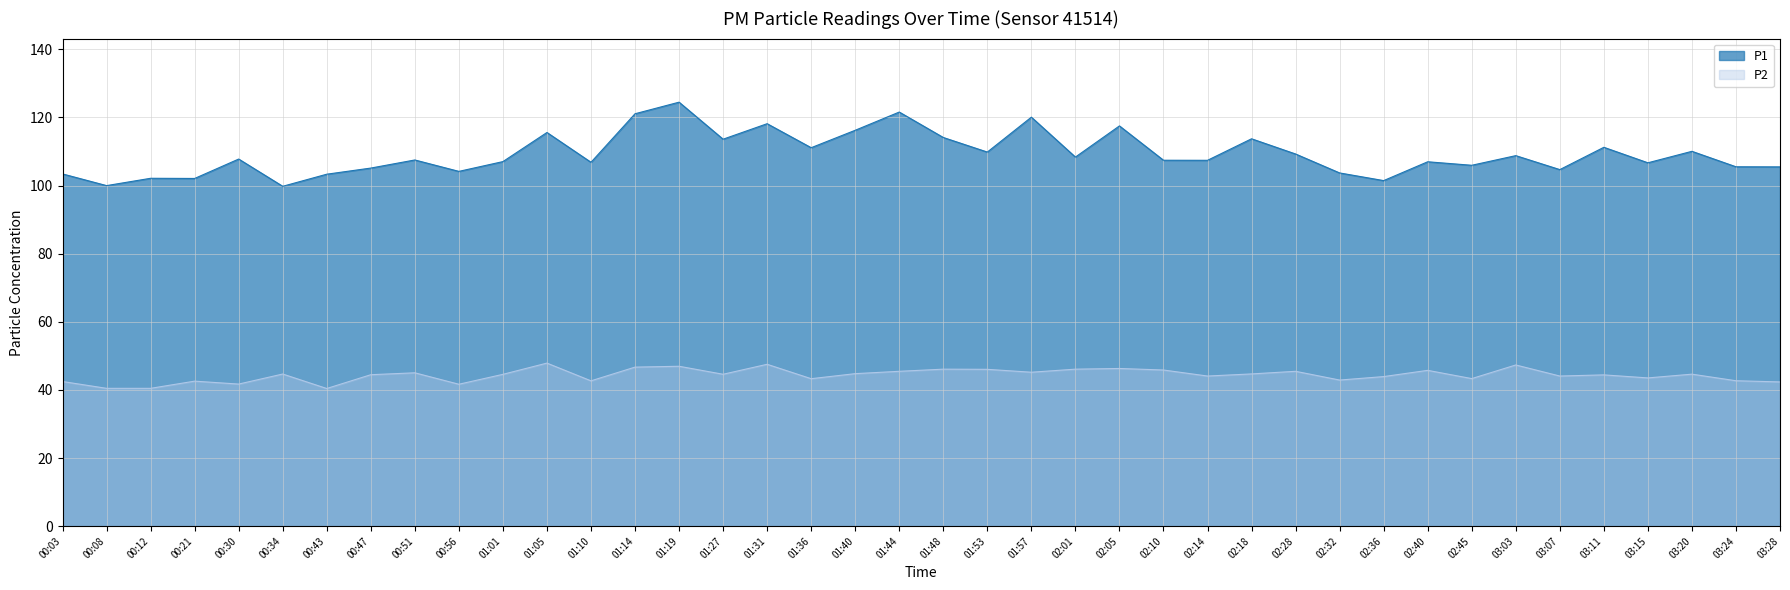

Where does the P1 series first go above 107?

00:30